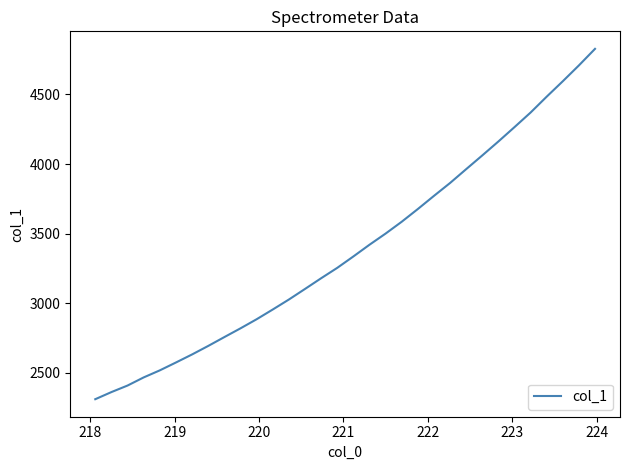

What is the difference between the maximum and minimum values?

2519.0